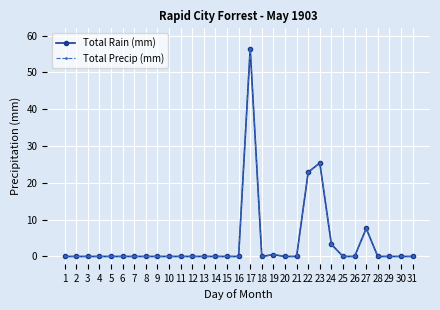

Reading left to right, list all the values displayed in this chart.

Total Rain (mm): 0.0	0.0	0.0	0.0	0.0	0.0	0.0	0.0	0.0	0.0	0.0	0.0	0.0	0.0	0.0	0.0	56.4	0.0	0.5	0.0	0.0	22.9	25.4	3.3	0.0	0.0	7.6	0.0	0.0	0.0	0.0
Total Precip (mm): 0.0	0.0	0.0	0.0	0.0	0.0	0.0	0.0	0.0	0.0	0.0	0.0	0.0	0.0	0.0	0.0	56.4	0.0	0.5	0.0	0.0	22.9	25.4	3.3	0.0	0.0	7.6	0.0	0.0	0.0	0.0